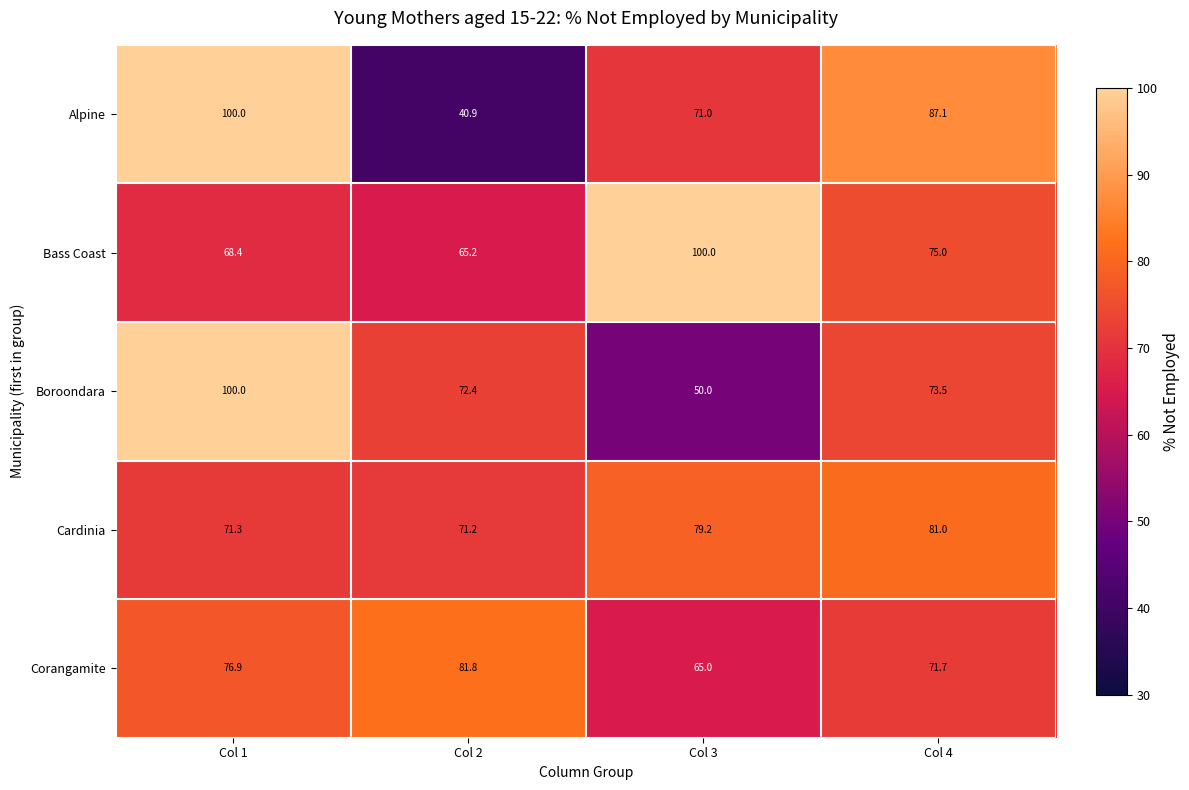

Is it true that Corangamite equals 130.6 at Col 2?

False